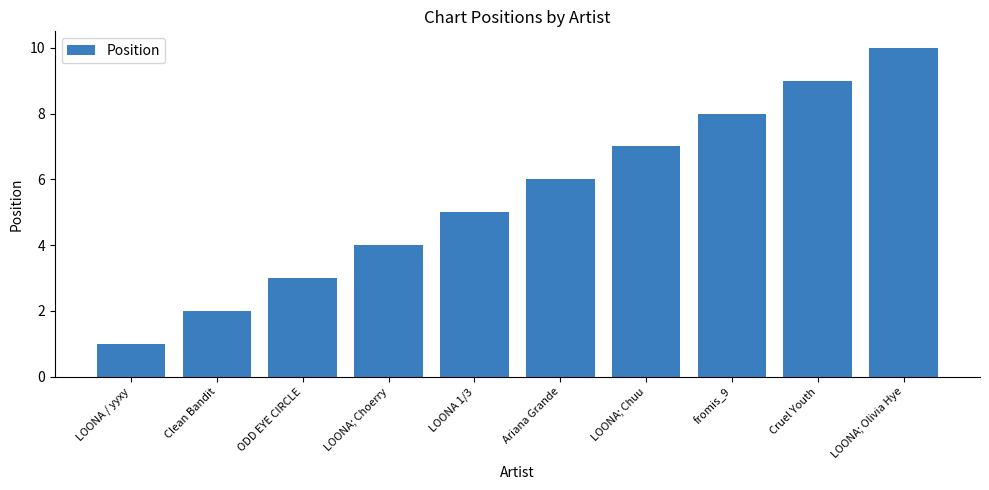

Rank the categories by value from highest to lowest.

LOONA; Olivia Hye, Cruel Youth, fromis_9, LOONA; Chuu, Ariana Grande, LOONA 1/3, LOONA; Choerry, ODD EYE CIRCLE, Clean Bandit, LOONA / yyxy